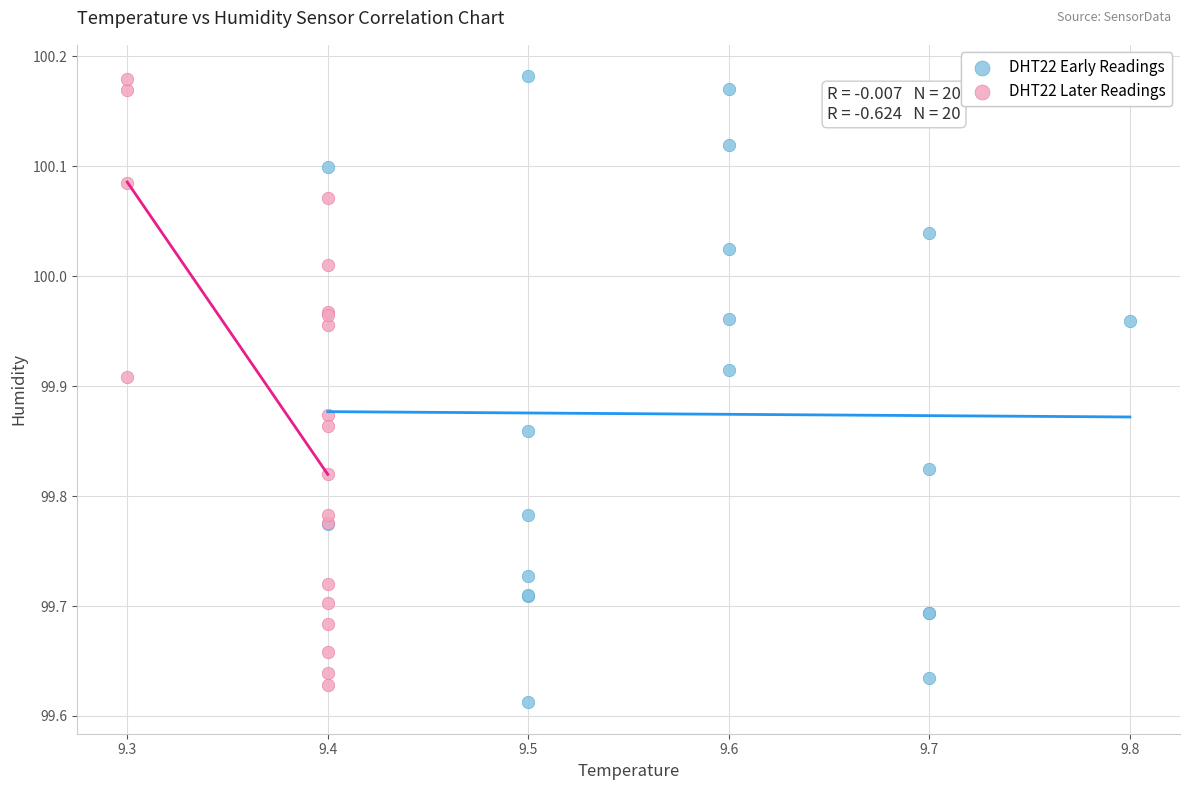

What are all the series names shown in the legend?

DHT22 Early Readings, DHT22 Later Readings